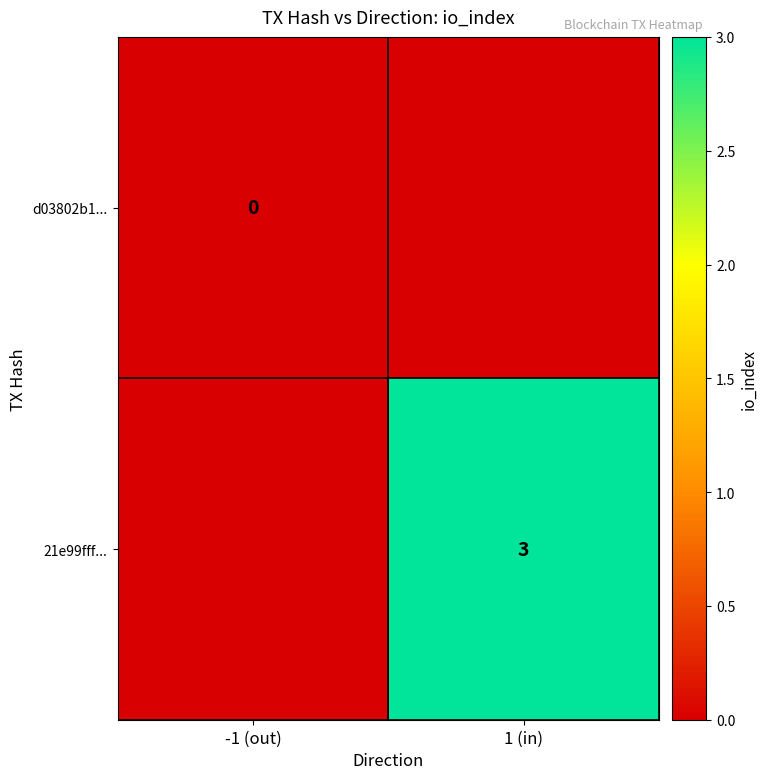

The 21e99fff... series shows 1 at 1 (in). True or false?

False